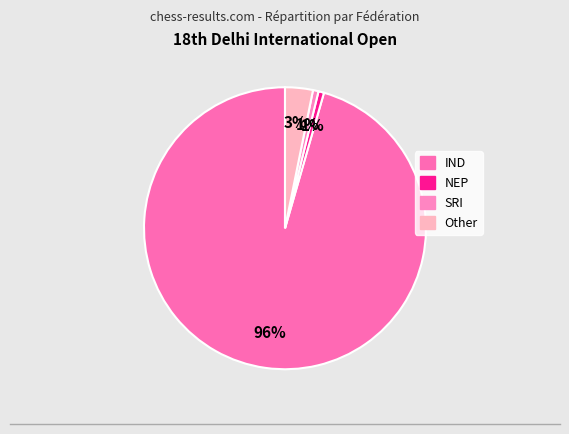

Which slice is the largest?

IND